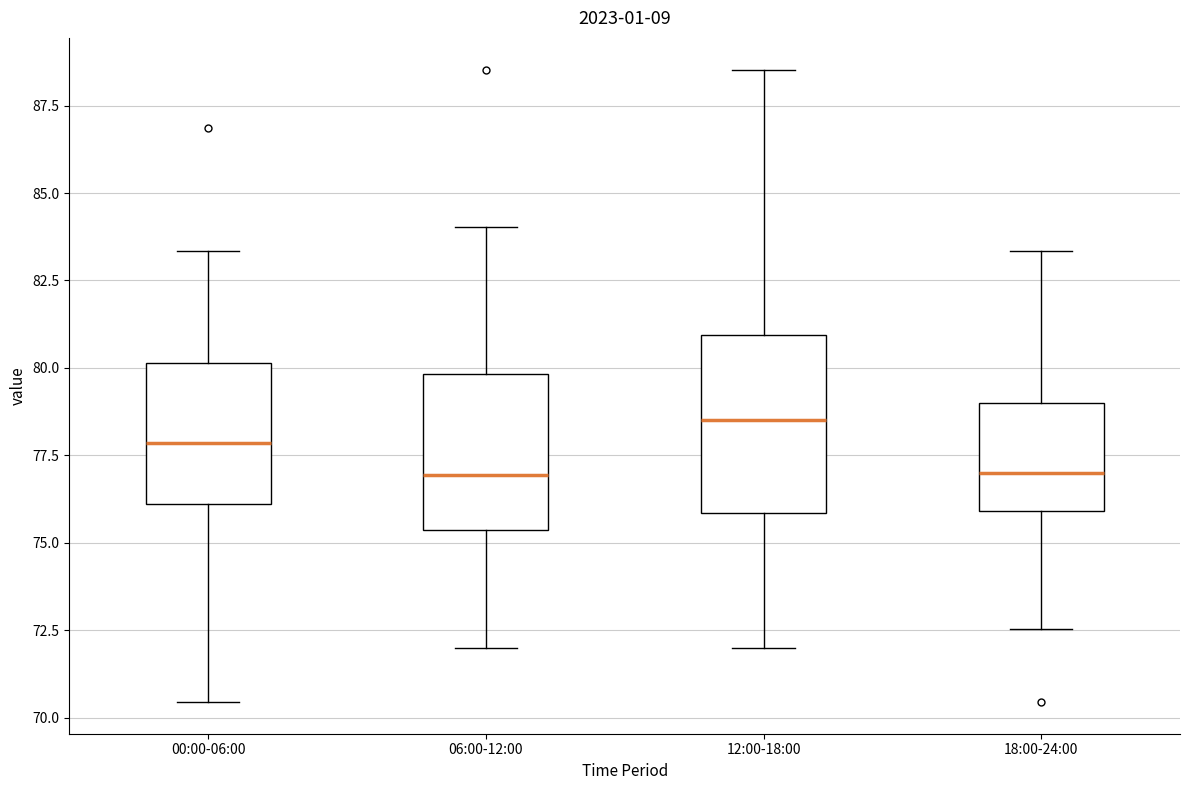

Where does the median line of the box for 12:00-18:00 sit on the y-axis? The values are not printed on the chart, so give them approximately, as read against the axis.

78.5